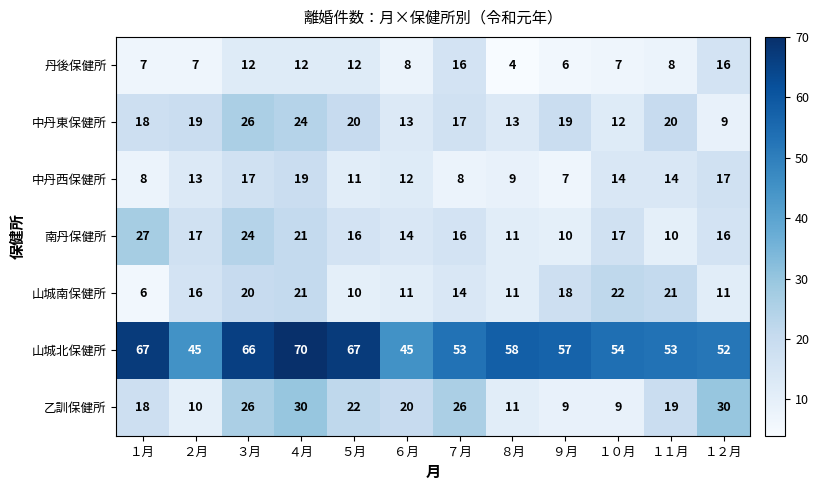

The value of 中丹西保健所 at ６月 is 12. True or false?

True